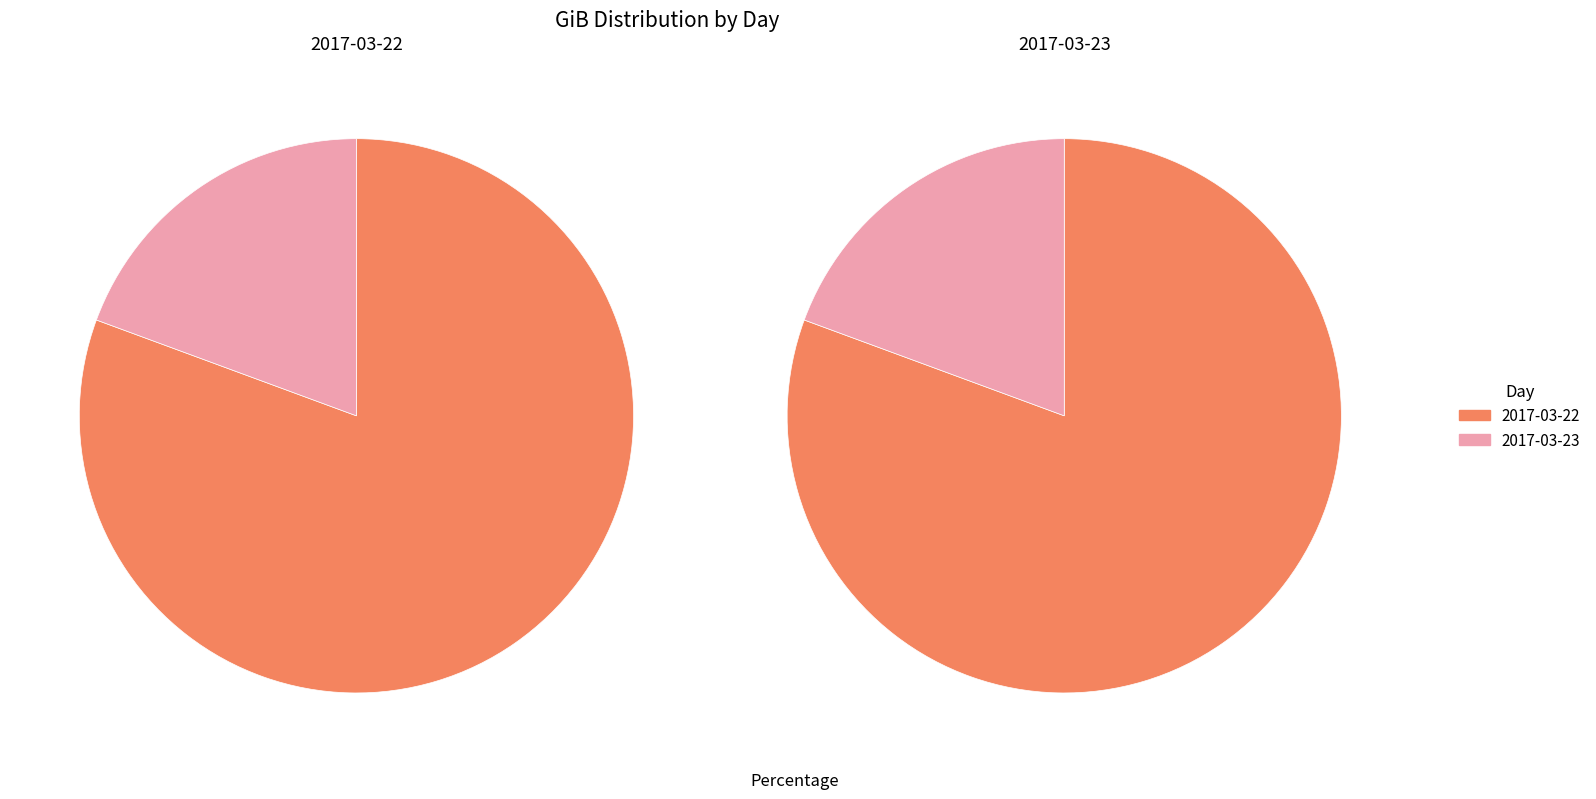

Does any single category account for the majority?

Yes